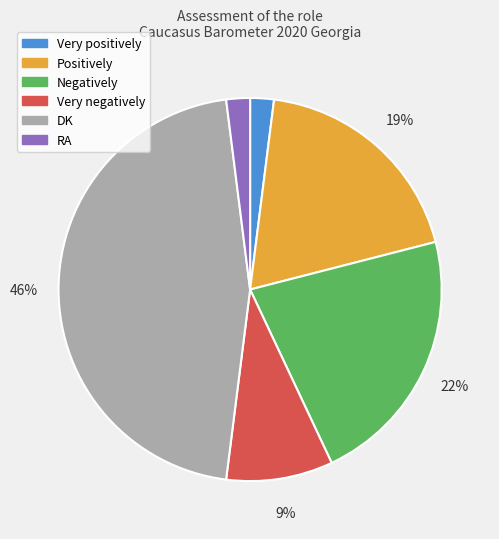

To the nearest percent, what portion does Very negatively represent?

9%